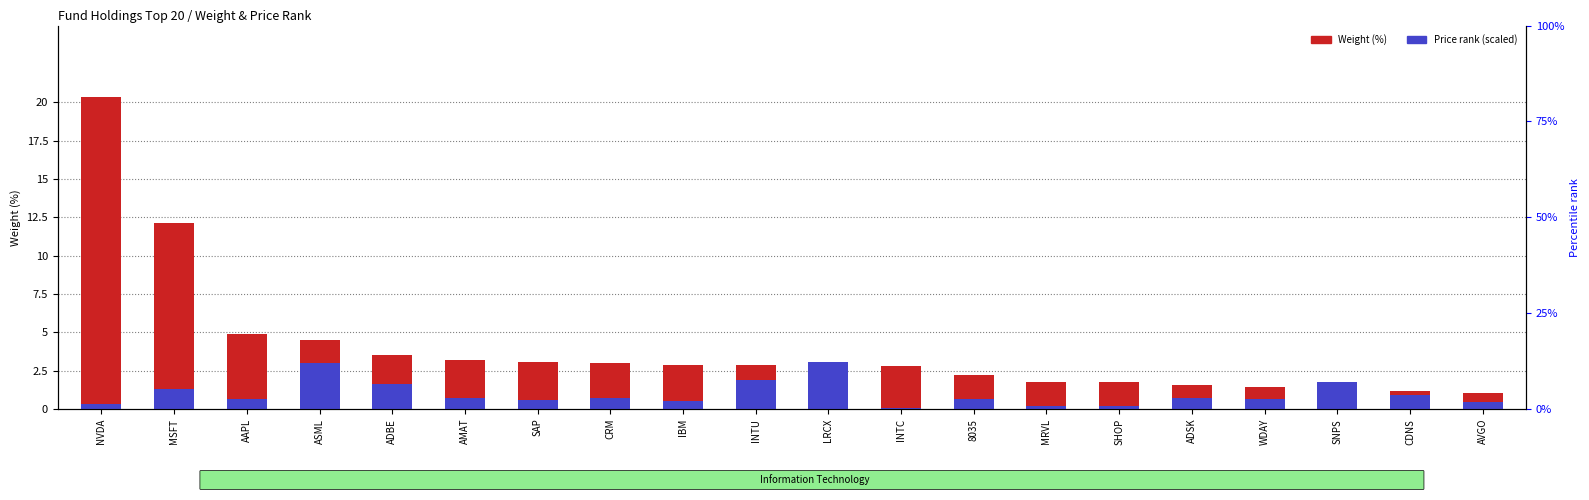

Between ASML and AAPL, which is larger?

AAPL